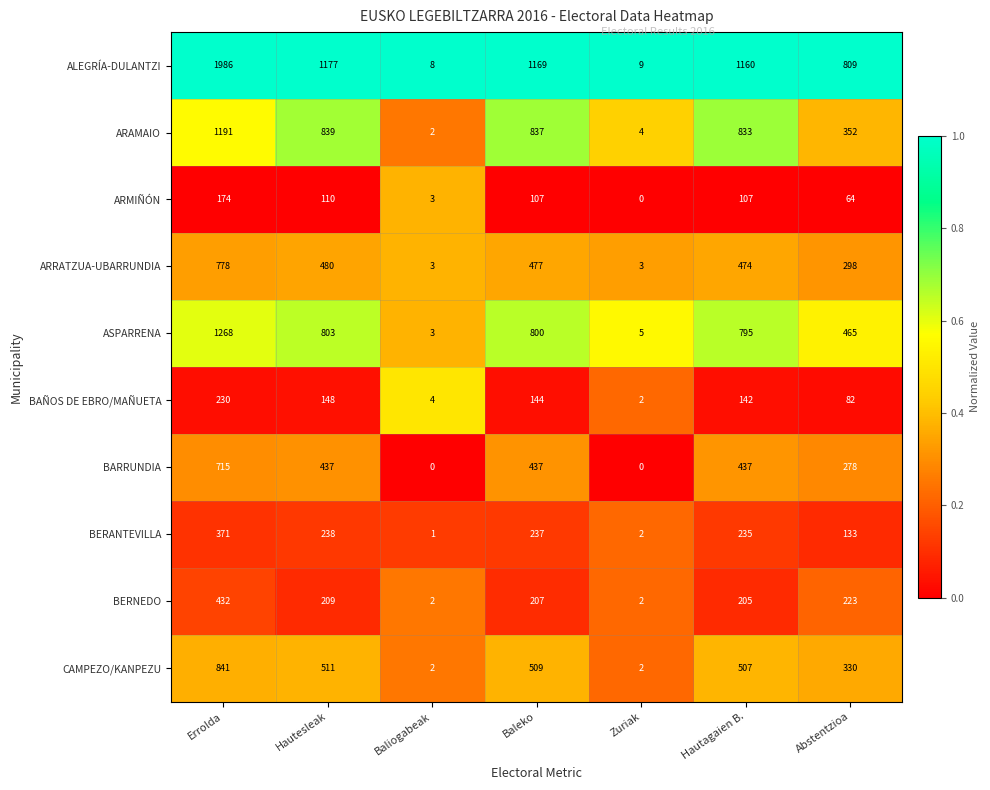

Which series has the largest total across all categories?

ALEGRÍA-DULANTZI